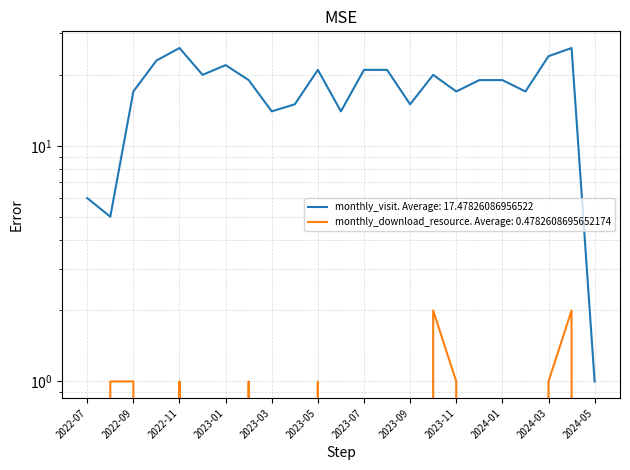

List the series in order of their peak value, lowest first.

monthly_download_resource, monthly_visit